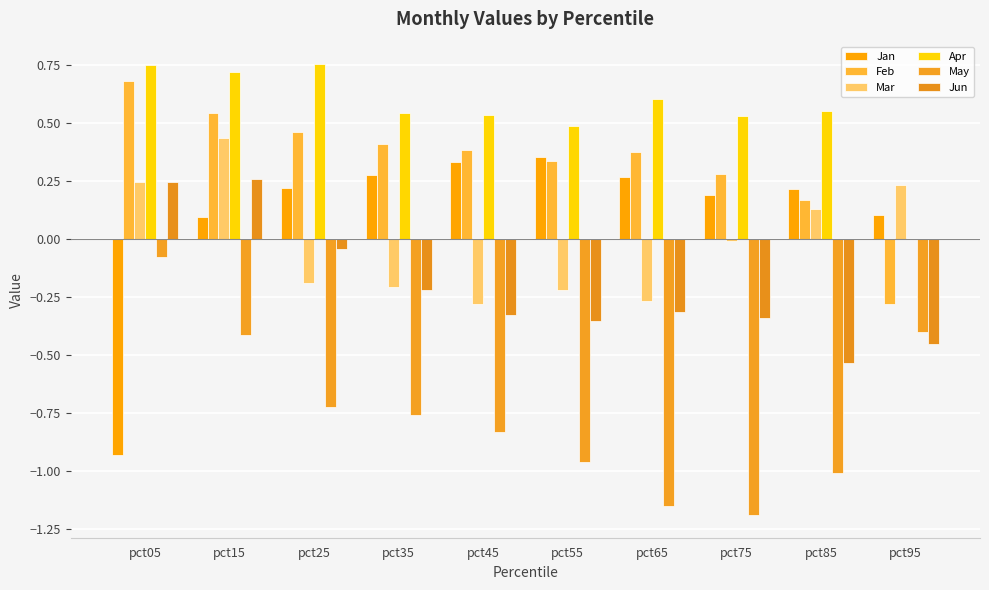

At which category is the sum across all series the highest?

pct15